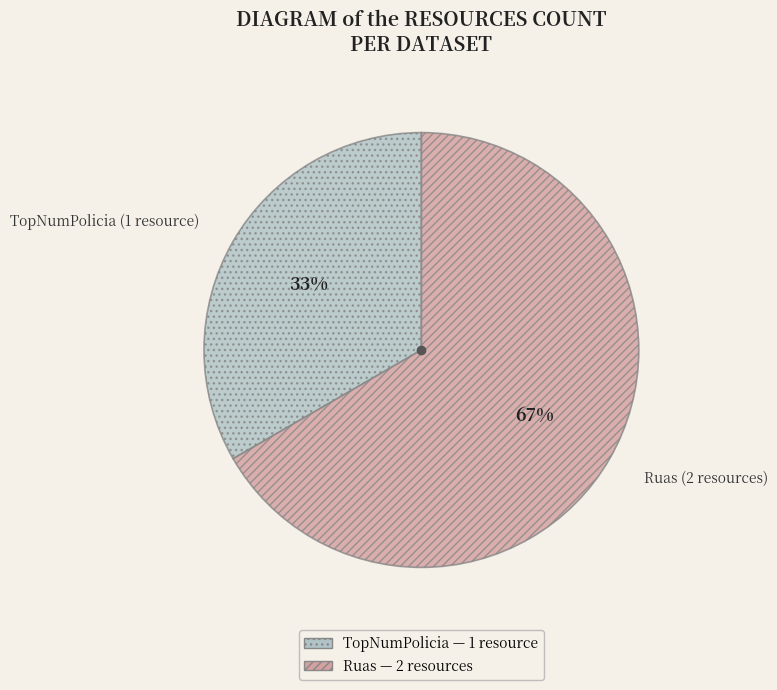

How many segments does this pie chart have?

2